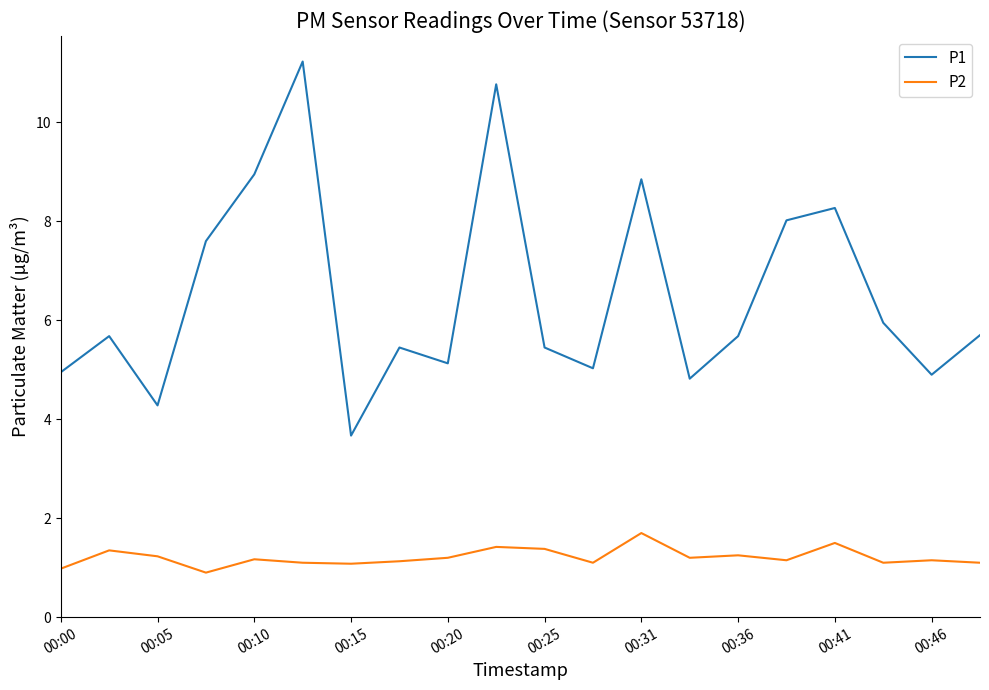

What is the maximum value for P1?

11.2